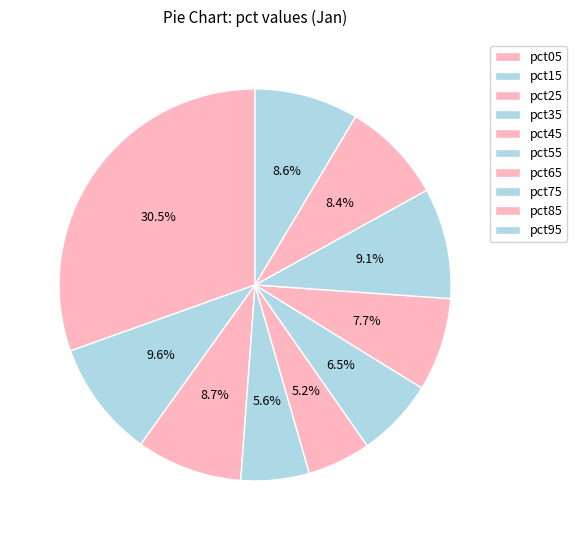

How many slices are in this pie chart?

10